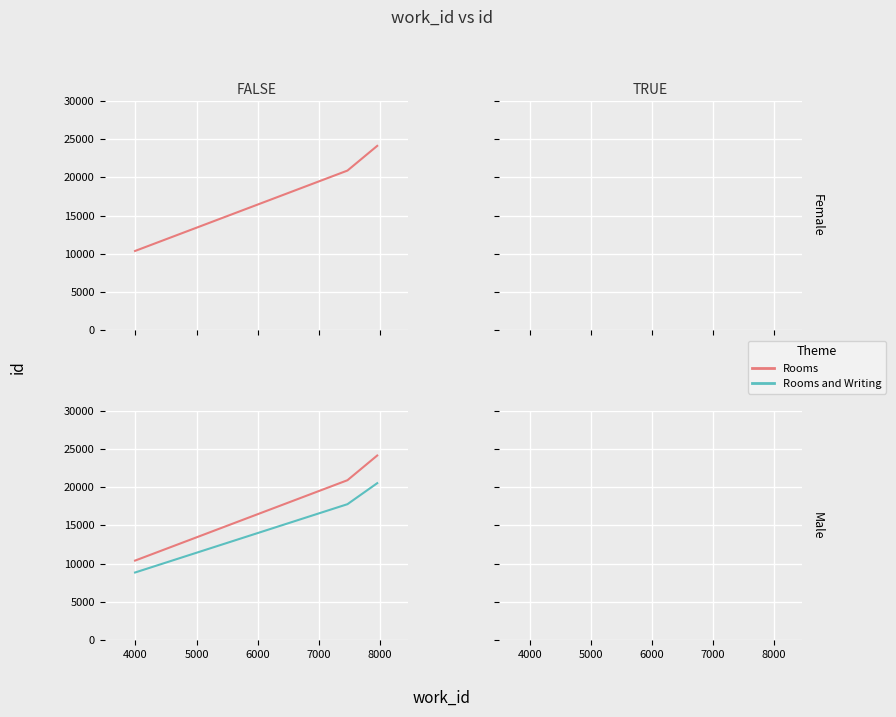

What is the value of the id (Rooms and Writing) point at the 1st from the left?

8827.2